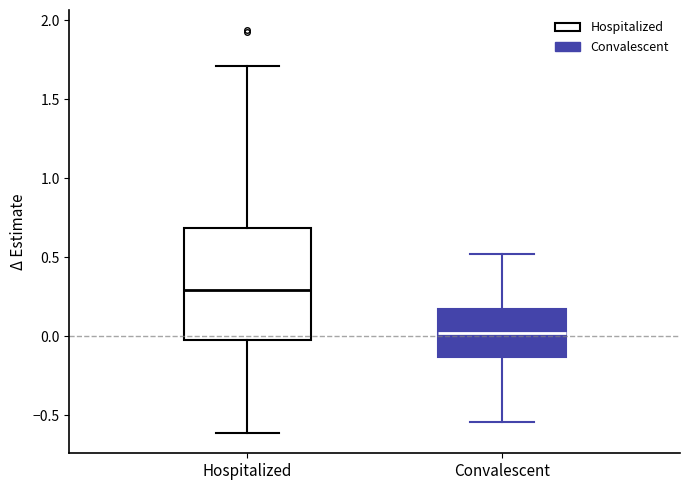

Where is the upper edge of the box for Convalescent on the y-axis? The values are not printed on the chart, so give them approximately, as read against the axis.

0.15